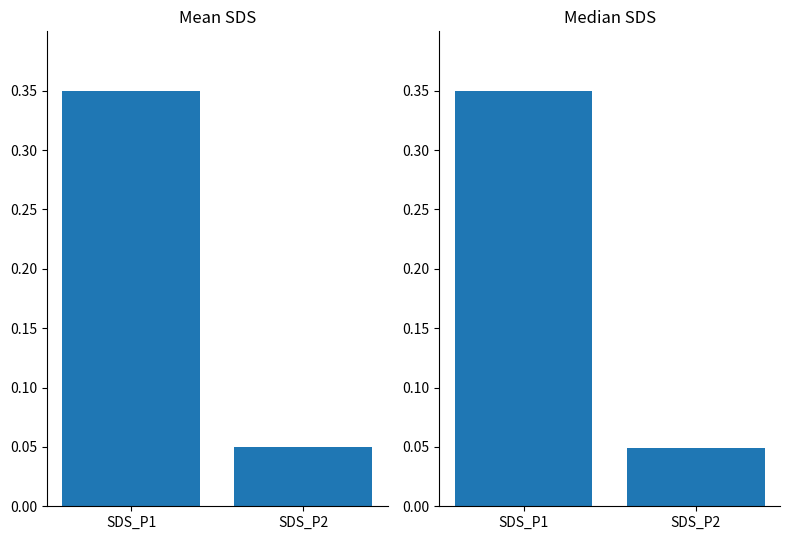

At which category does the chart reach its minimum across all series?

SDS_P2